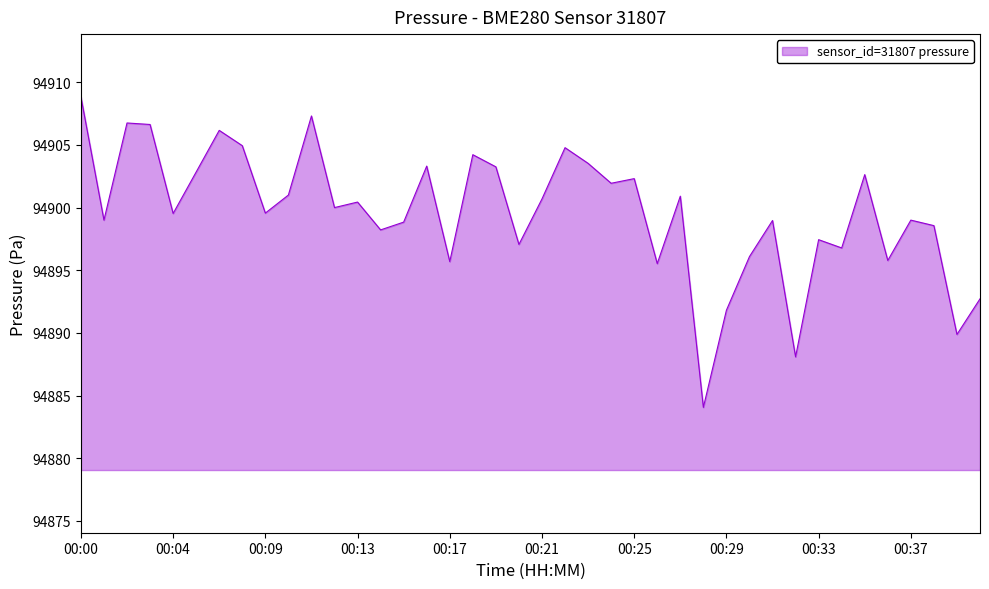

What is the smallest value displayed?

94884.1